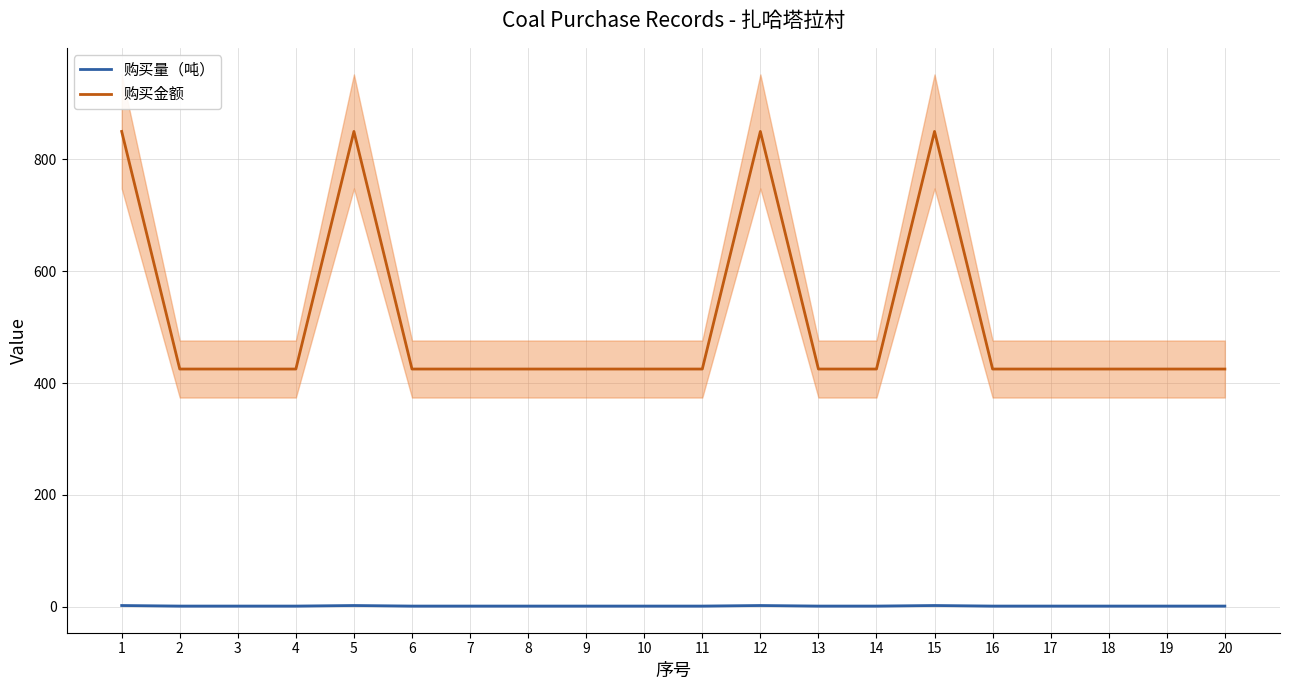

What are all the series names shown in the legend?

购买量（吨）, 购买金额